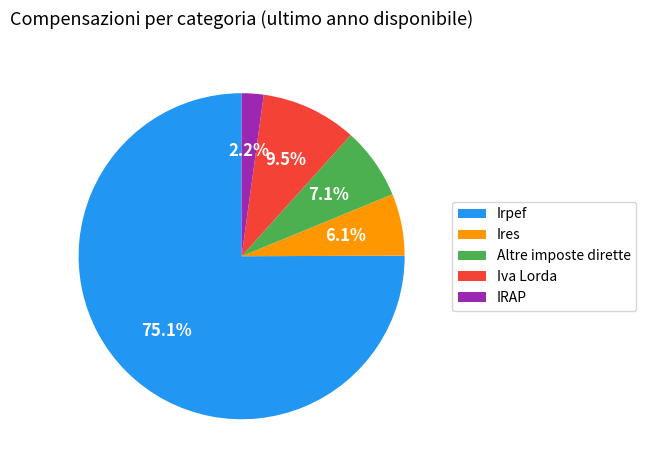

The Irpef slice represents 70% of the pie. True or false?

False